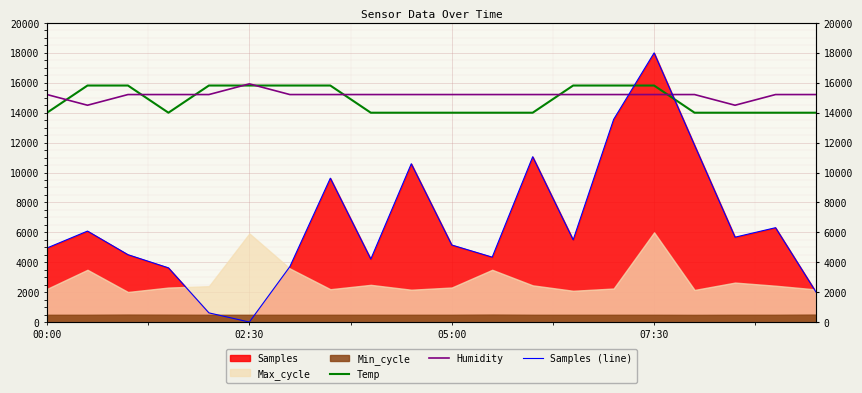

What is the difference between the maximum and second lowest values in the Samples (line) series?

17385.5